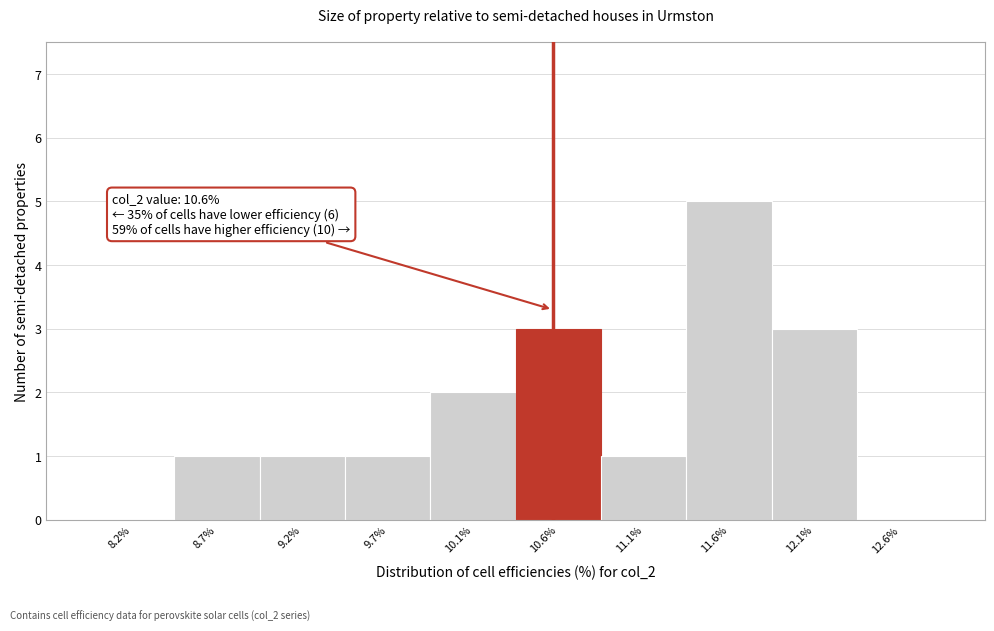

Over which range of the x-axis is the bar tallest?

11.35 to 11.85